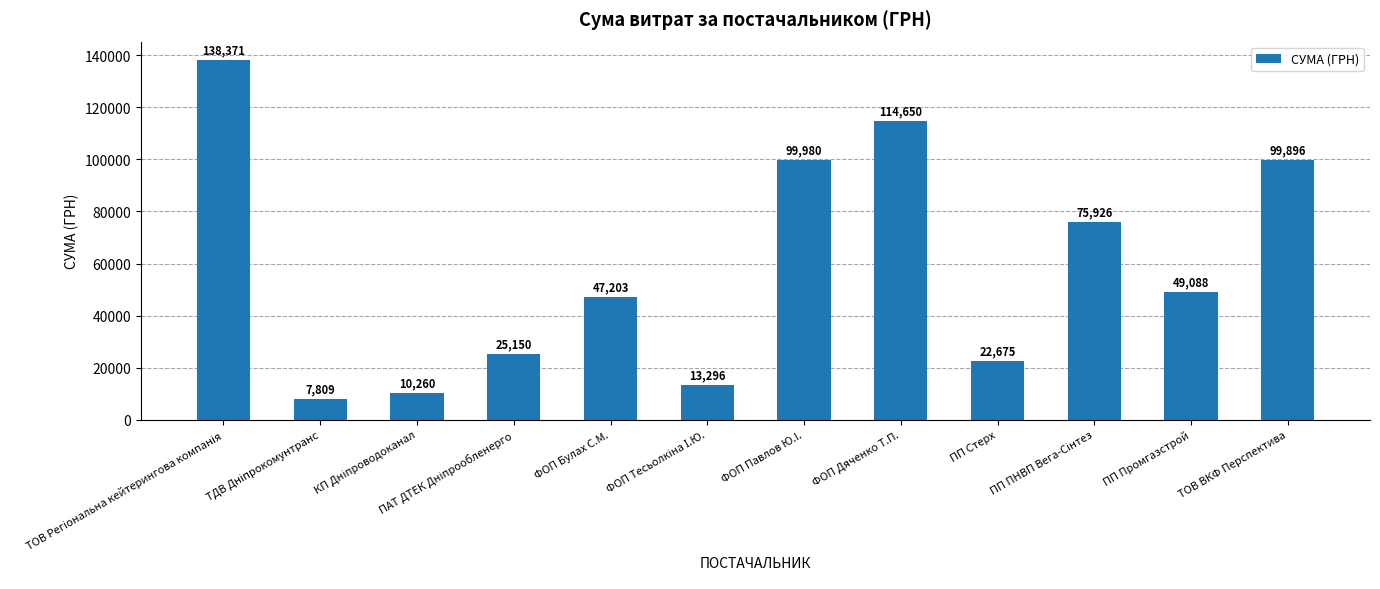

What is the label of the 6th bar from the right?

ФОП Павлов Ю.I.